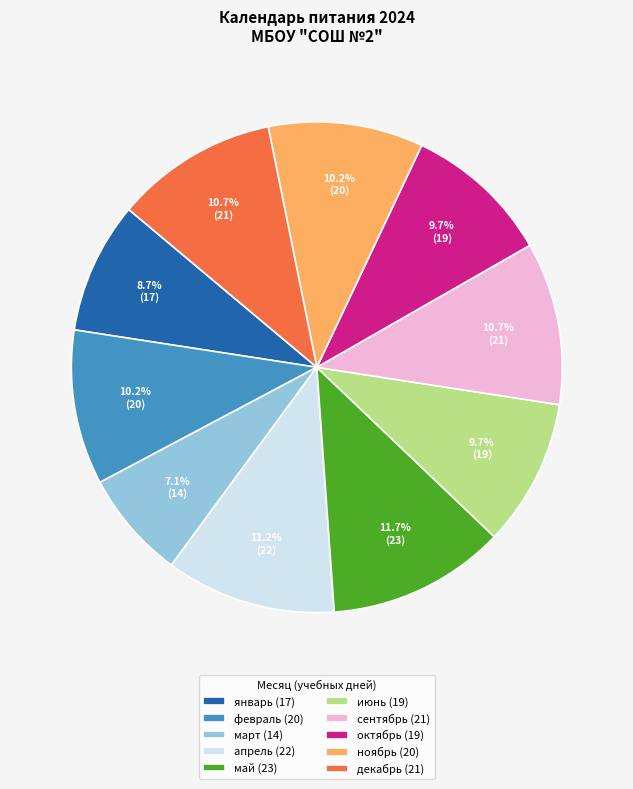

Combined, what portion of the pie is апрель (22) and декабрь (21)?

21.9%